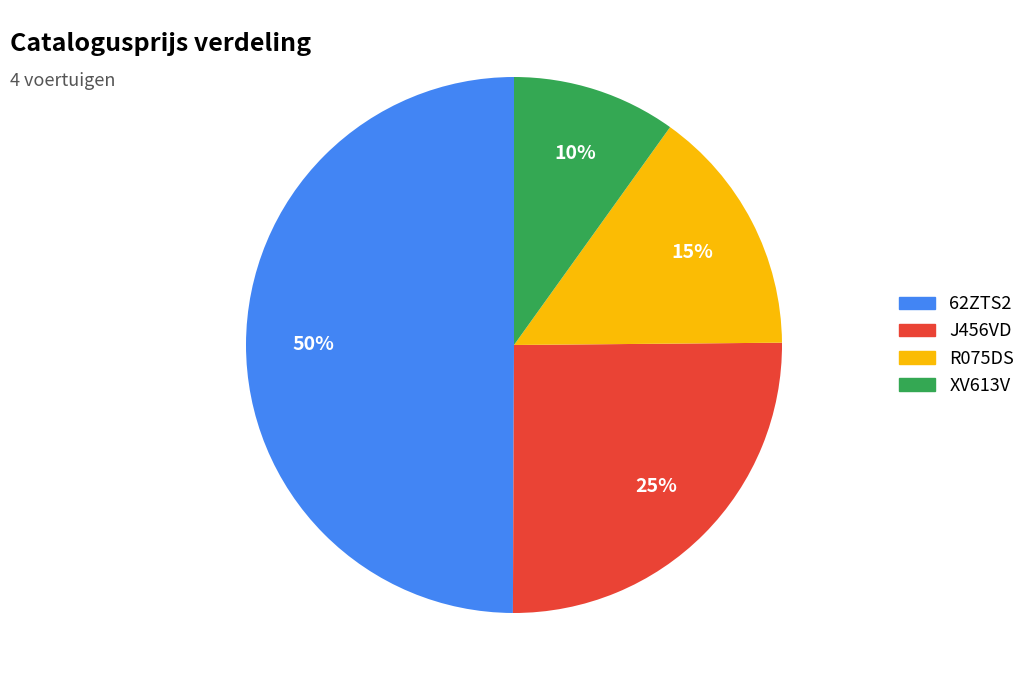

Do R075DS and J456VD together represent more than half of the pie?

No